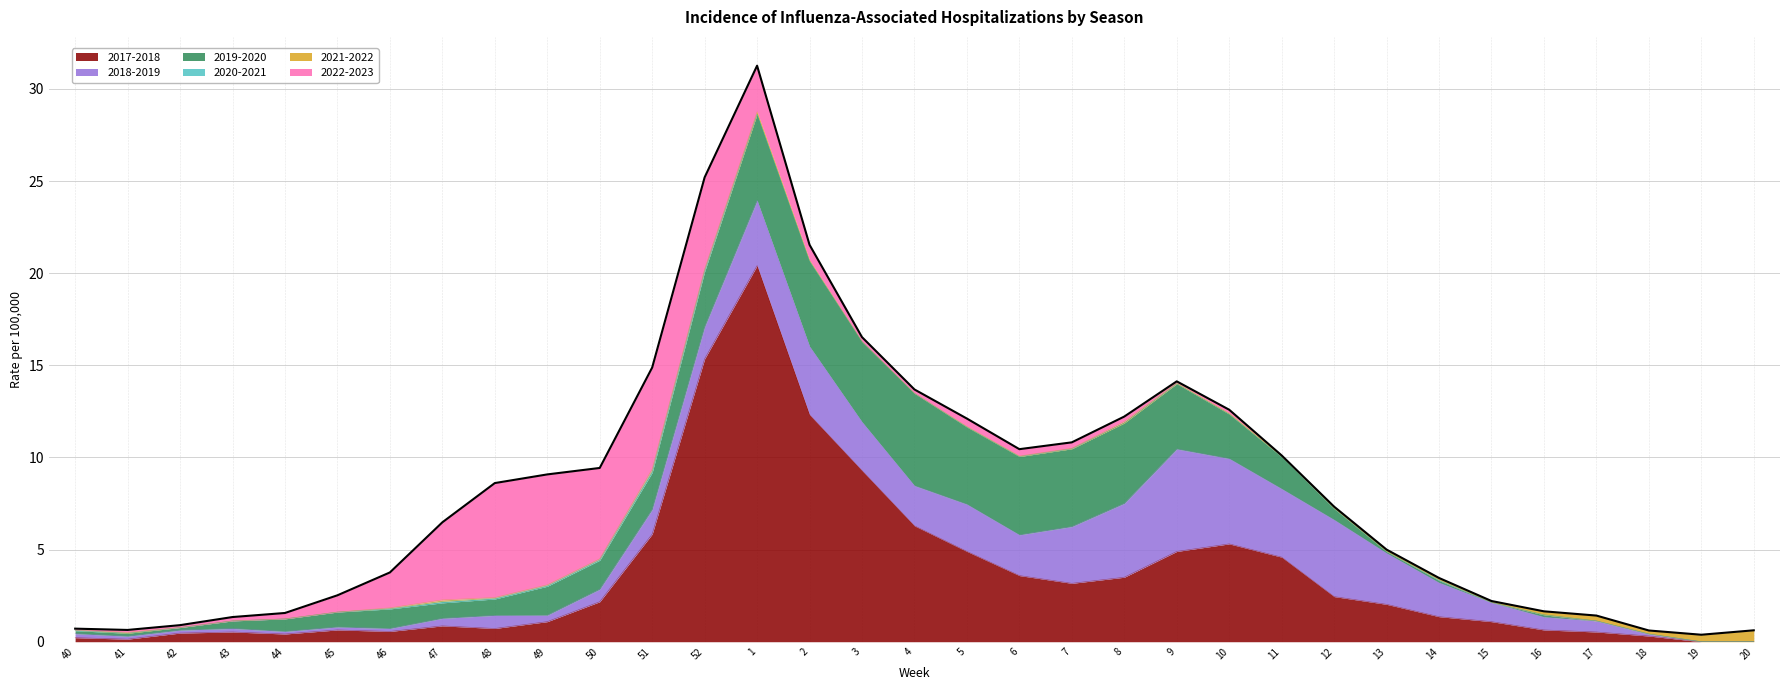

At which label is 2018-2019 closest to 2?

14